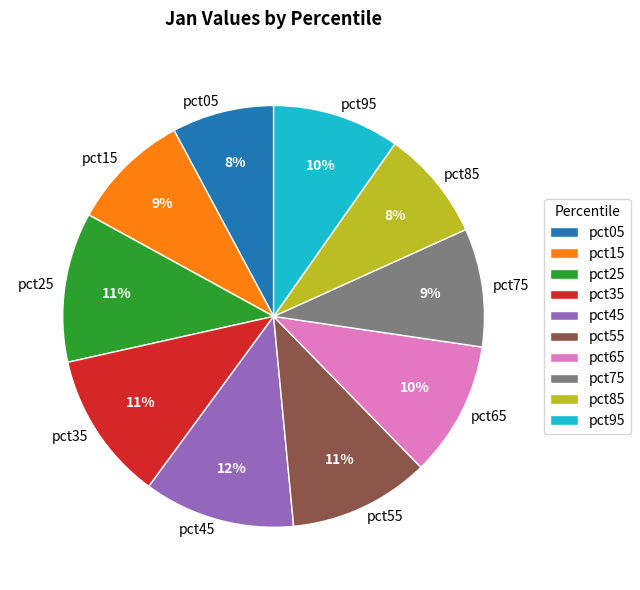

True or false: pct75 accounts for 9% of the total.

True